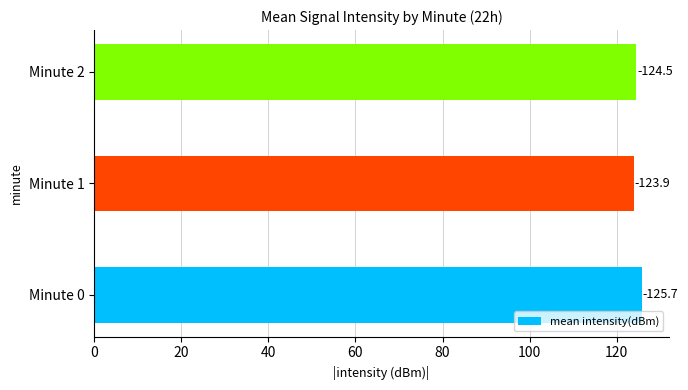

Does the chart contain stacked bars?

No